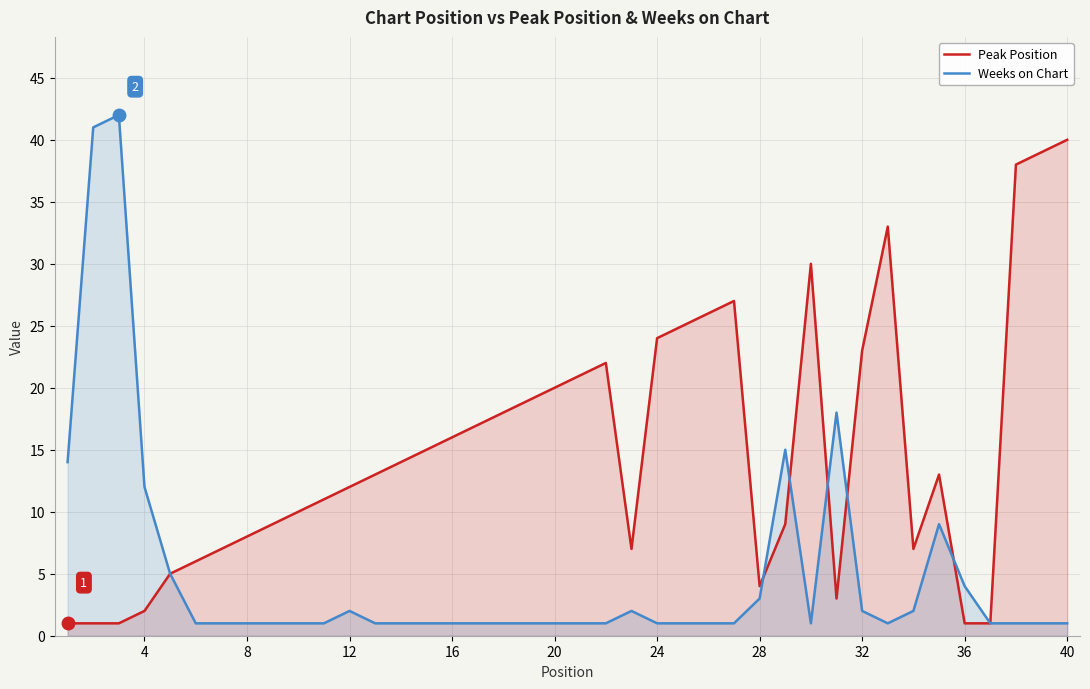

The value of Peak Position at 32 is 8. True or false?

False